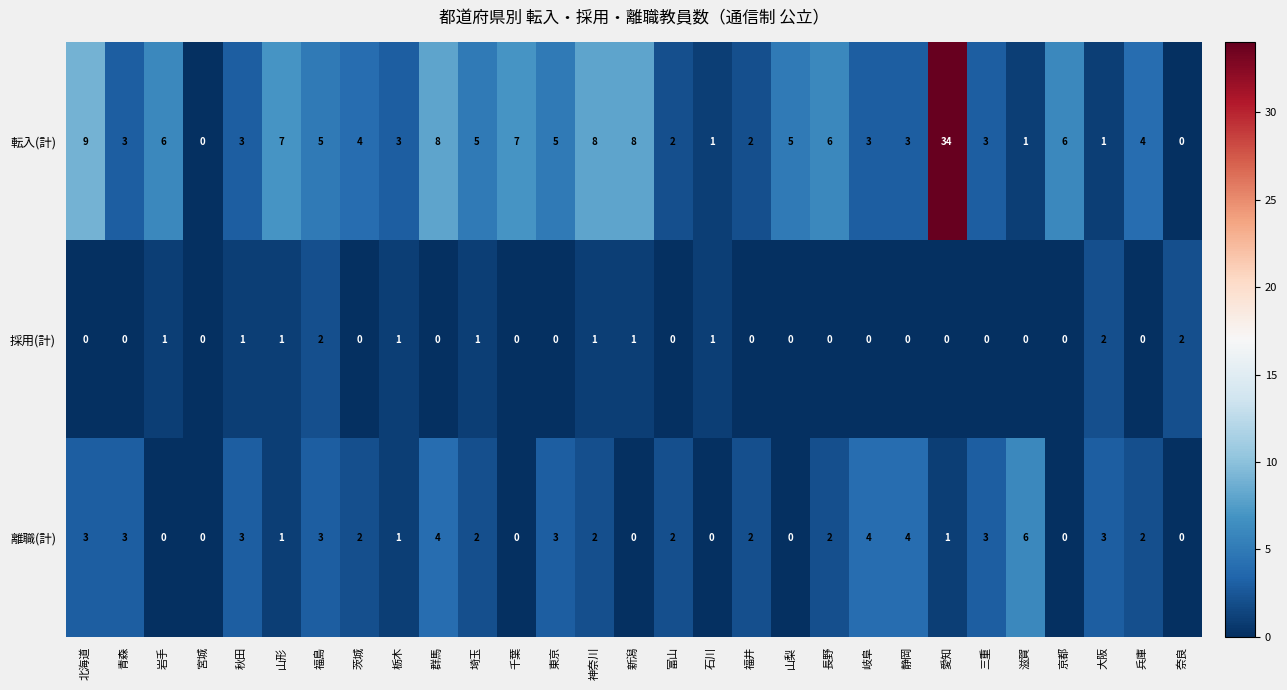

What is the difference between the highest and lowest values at 岩手?

6